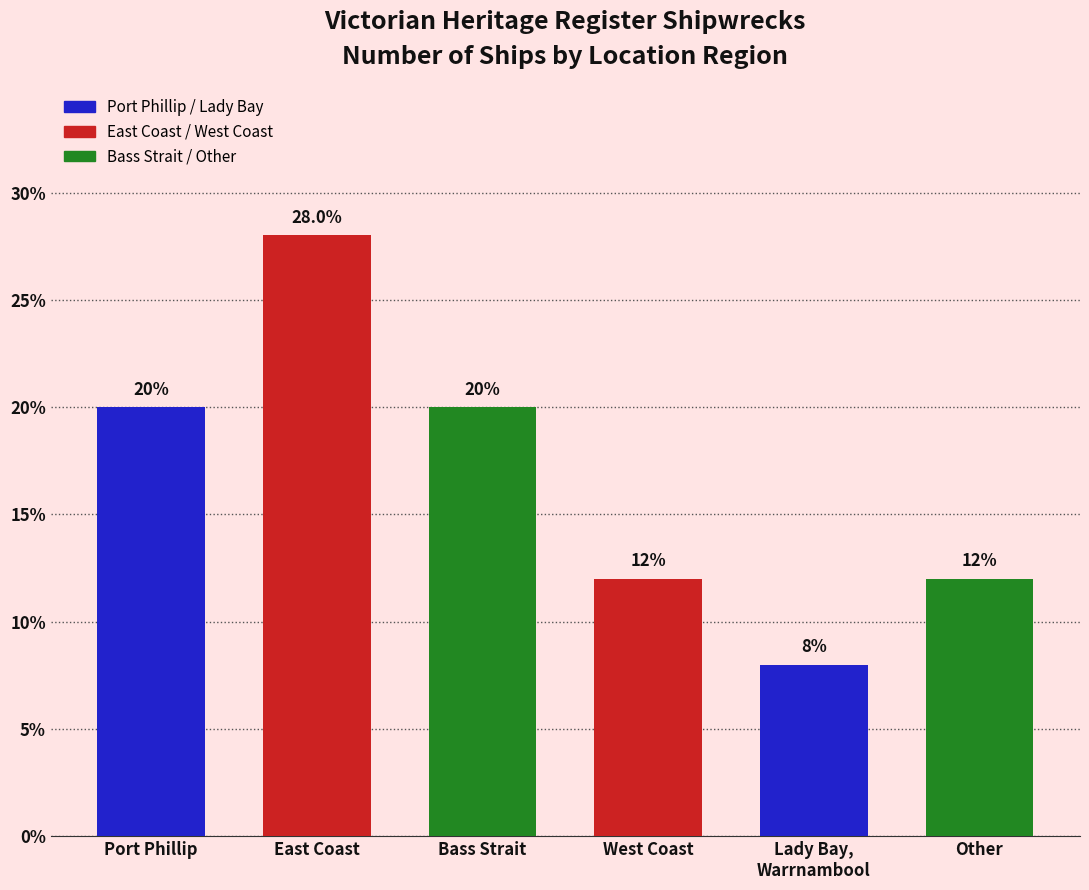

What is the label of the 4th bar from the right?

Bass Strait